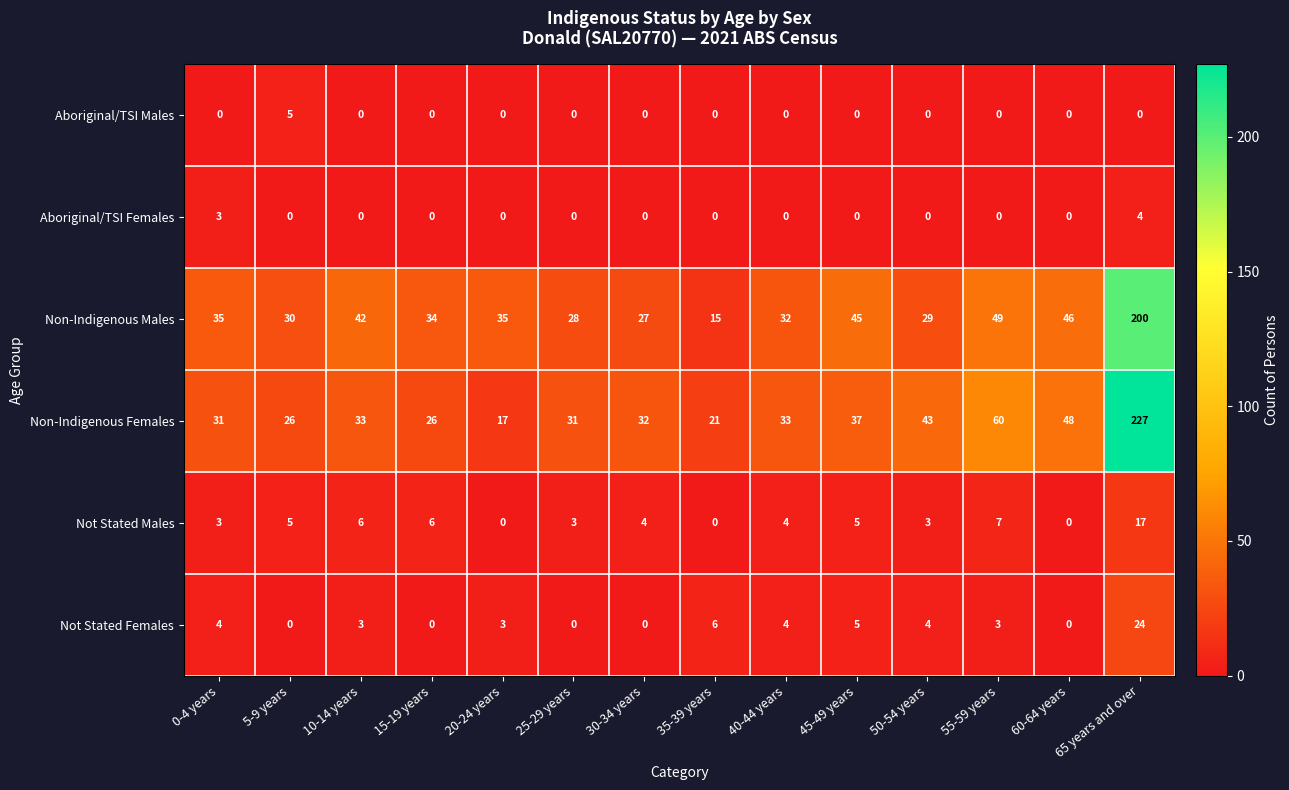

The Non-Indigenous Females series shows 48 at 60-64 years. True or false?

True